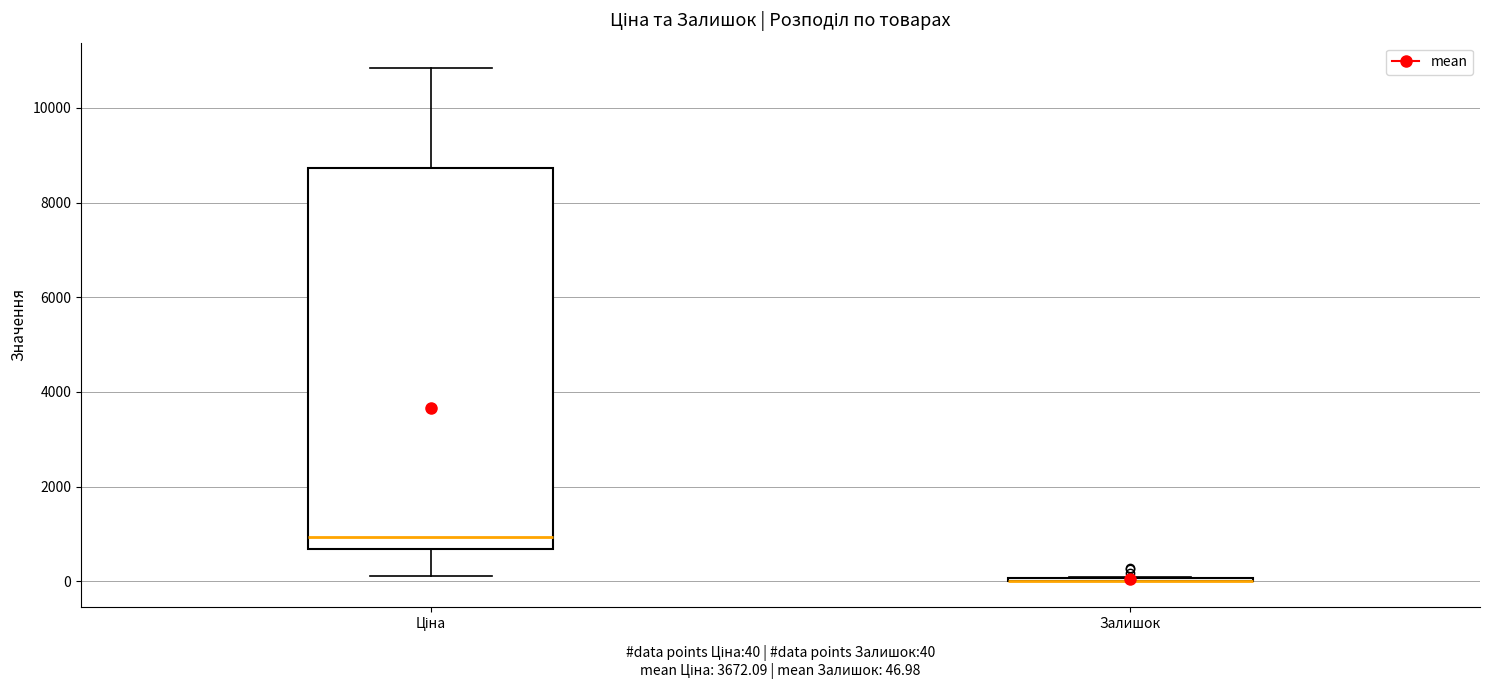

Reading left to right, read every box against the y-axis: the position of its median line, the range the box covers, and the ends of its whiskers. The values are not printed on the chart, so give them approximately, as read against the axis.

Ціна: median 1000, box 600 to 8800, whiskers 200 to 10800
Залишок: box collapsed to a line at 0, whiskers 0 to 0